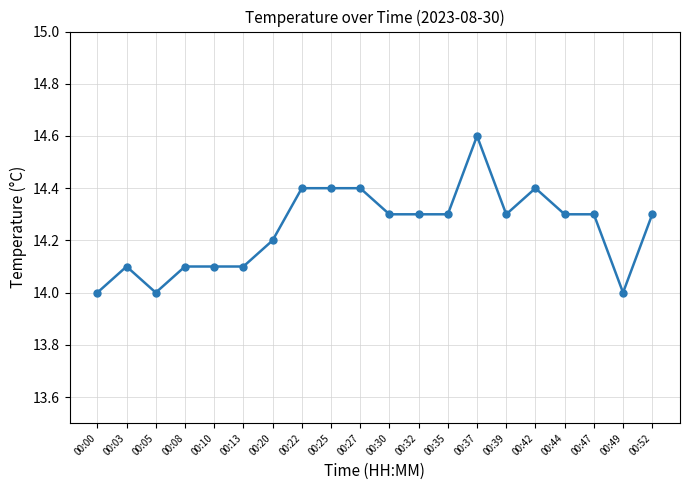

Count the number of data series in this chart.

1